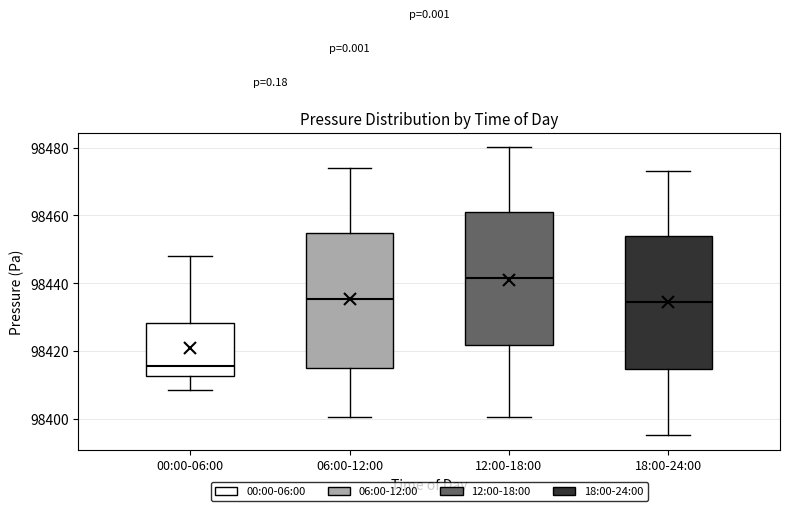

Where does the lower whisker of the box for 18:00-24:00 end on the y-axis? The values are not printed on the chart, so give them approximately, as read against the axis.

98396